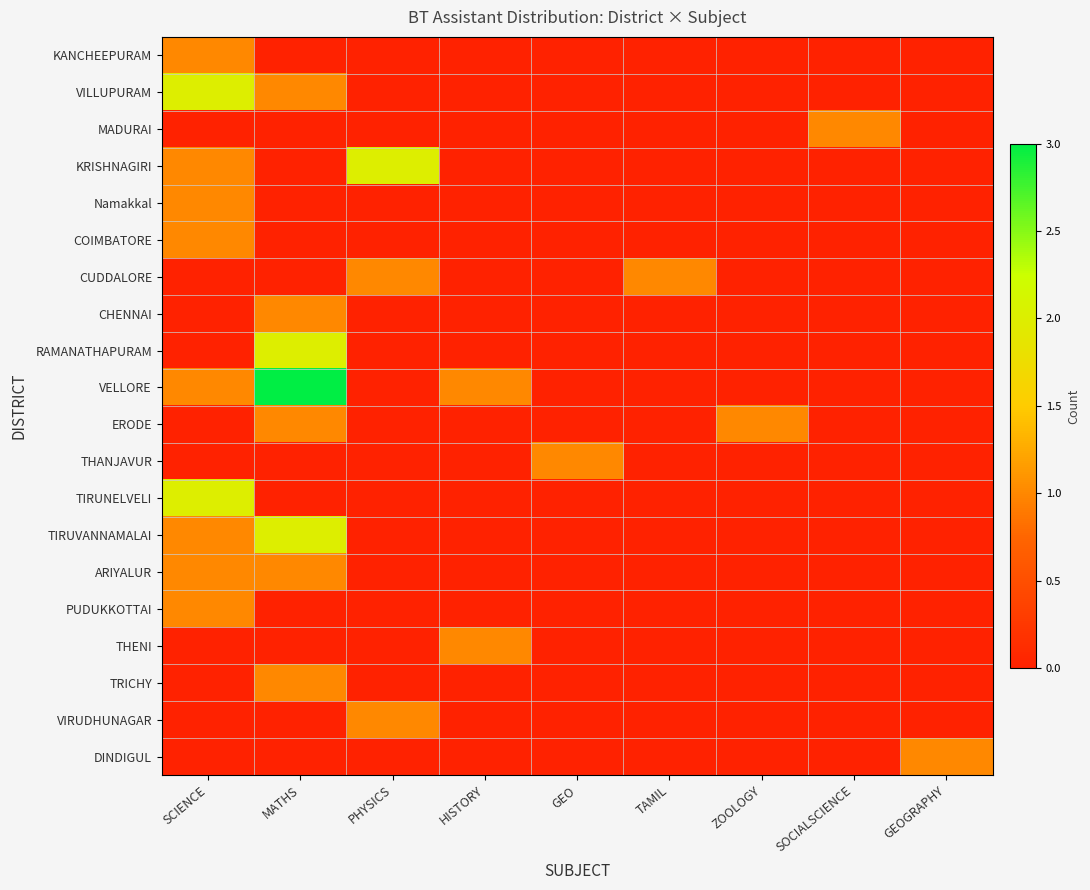

Which series has the widest spread of values?

VELLORE